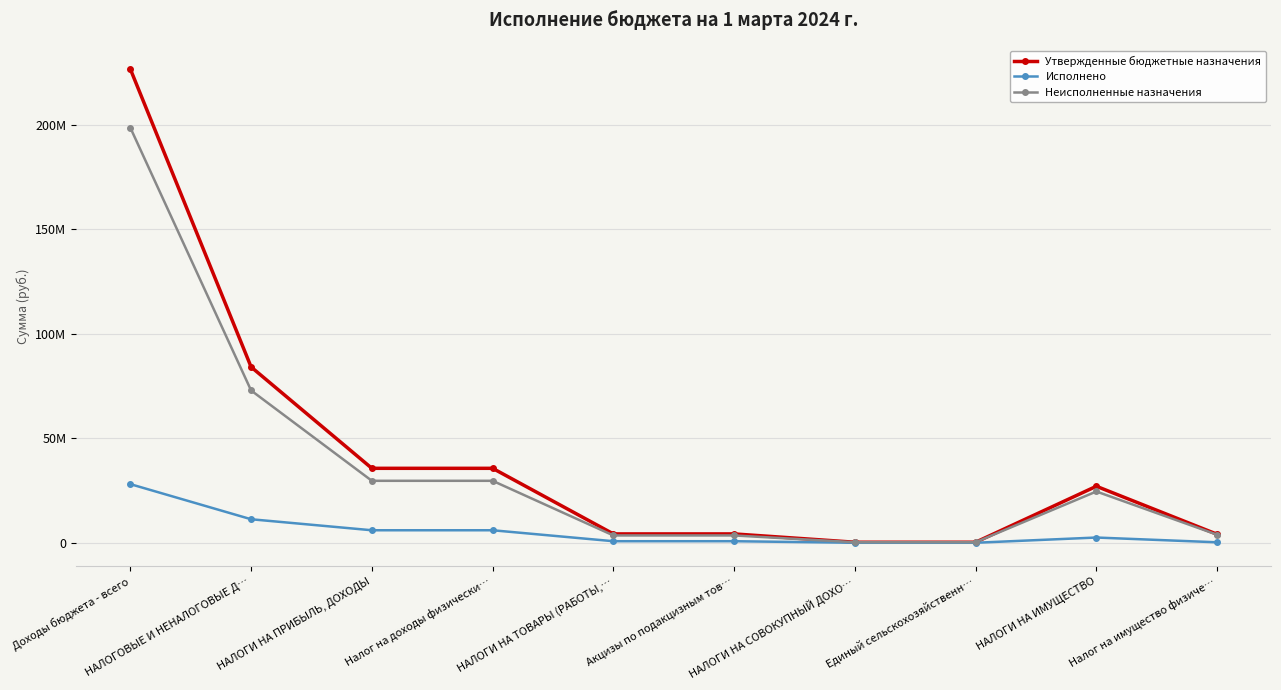

What is the average value of the Неисполненные назначения series?

36663424.1